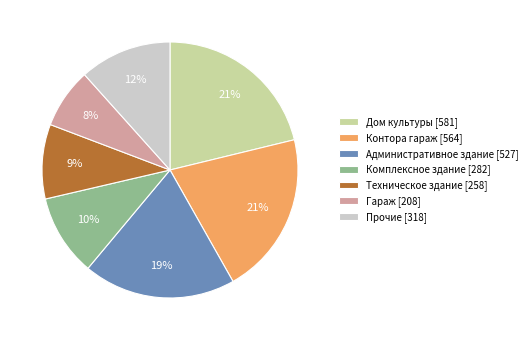

Count the number of slices in the pie.

7